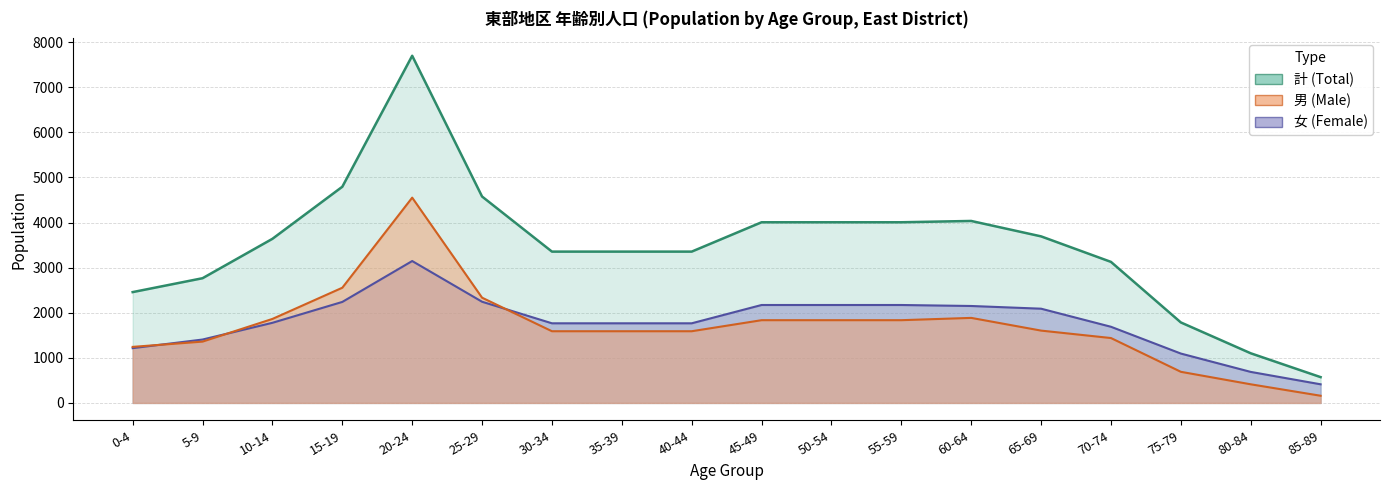

What is the sum of all 女 (Female) values?

31968